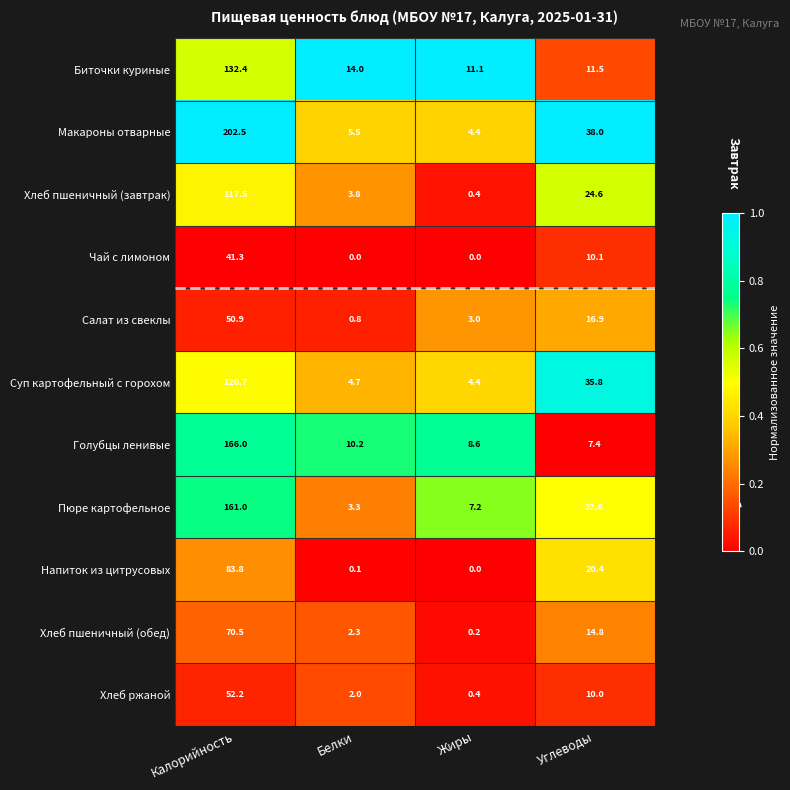

Which series has the largest range (max minus min)?

Макароны отварные